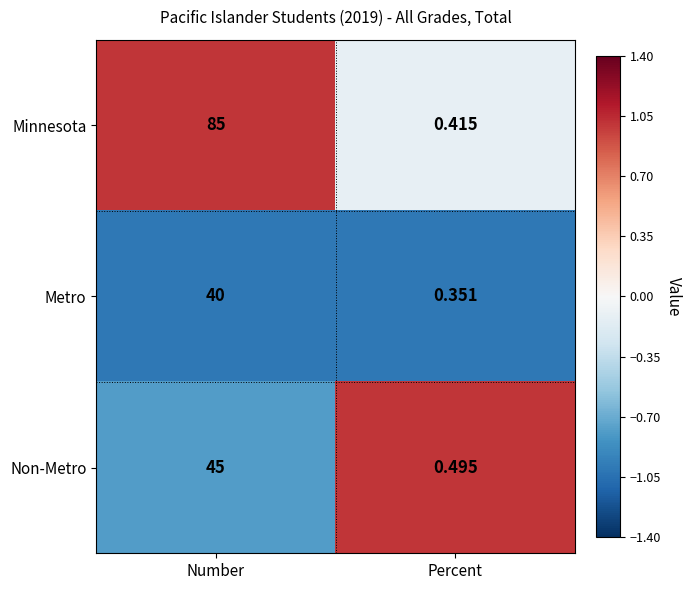

What is the spread (max minus min) of values at Percent?

0.1